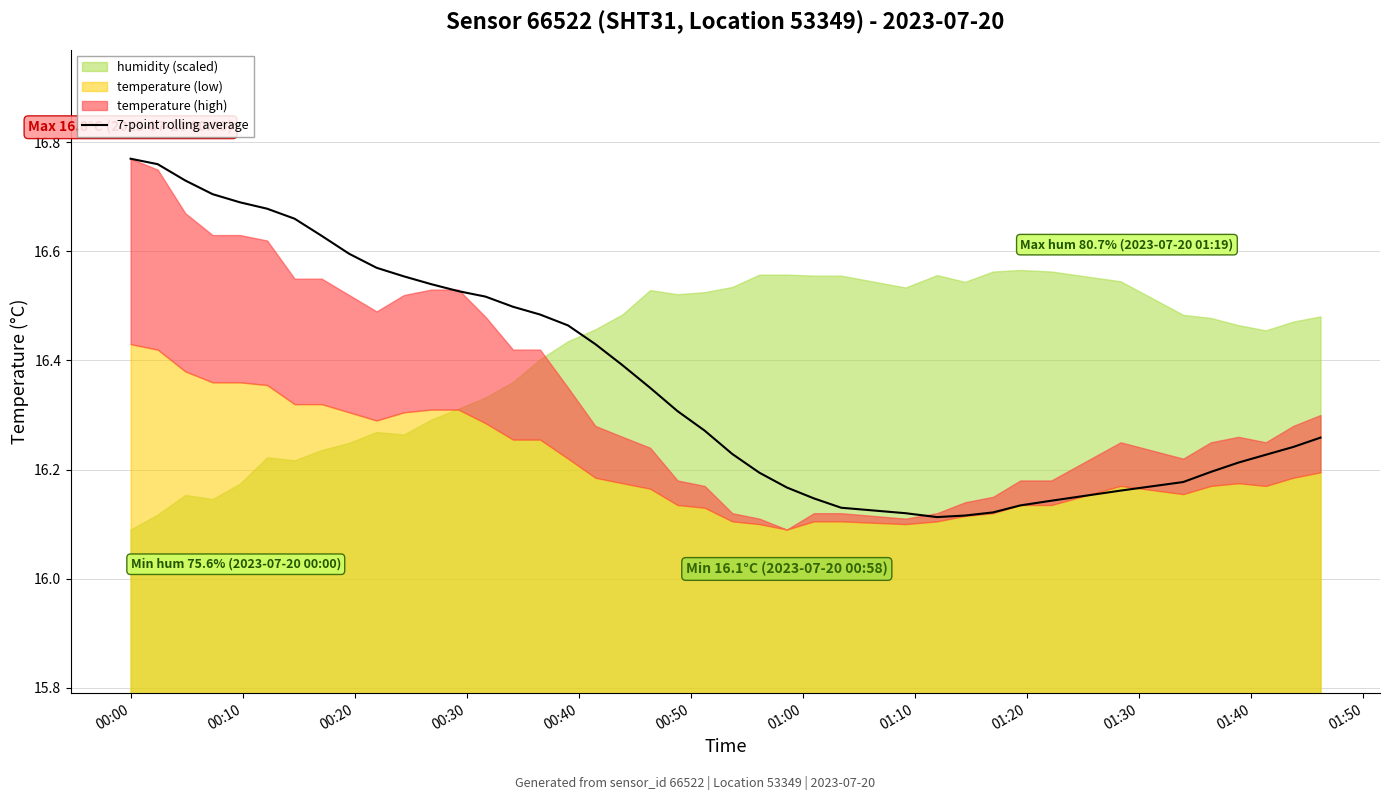

Which label corresponds to the largest value in the chart?

00:00